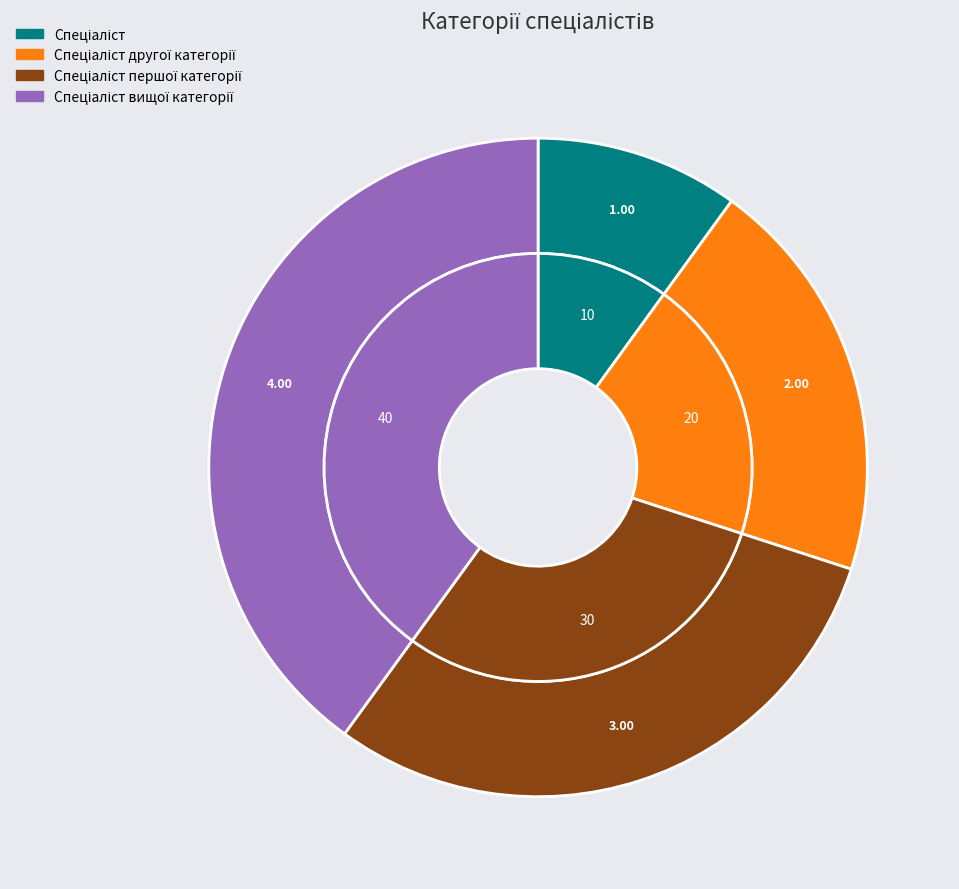

How many segments does this pie chart have?

4